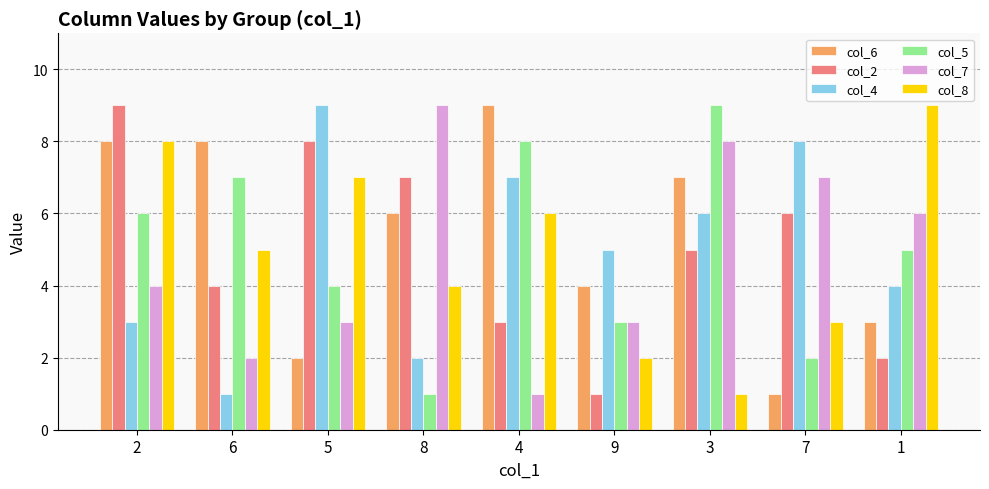

How many col_2 values are between 3 and 7?

5